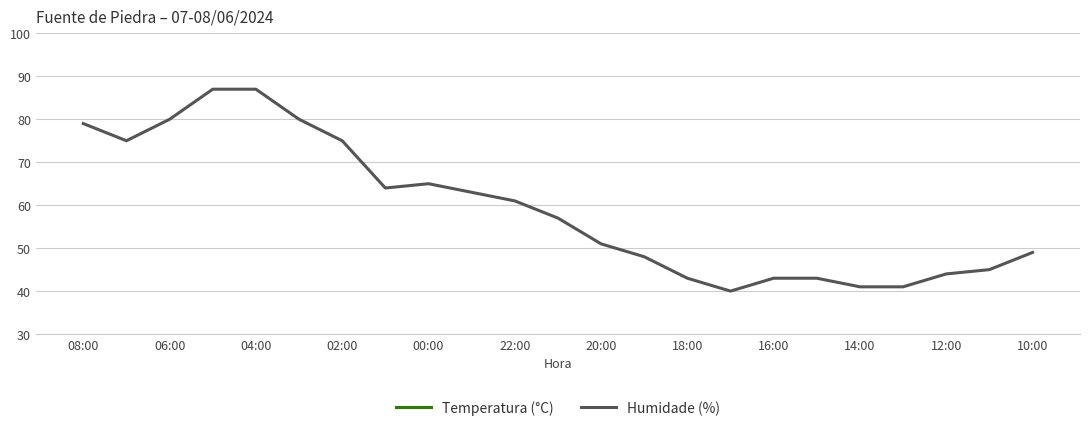

At how many categories does at least one series exceed 83?

2